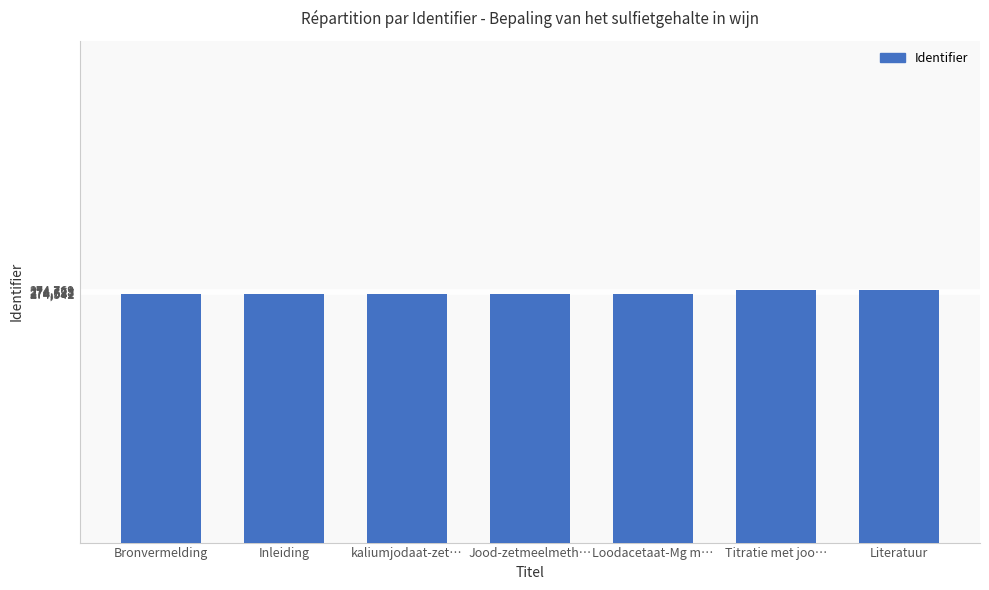

What is the ratio of the value at Titratie met joo… to the value at Loodacetaat-Mg m…?

1.0